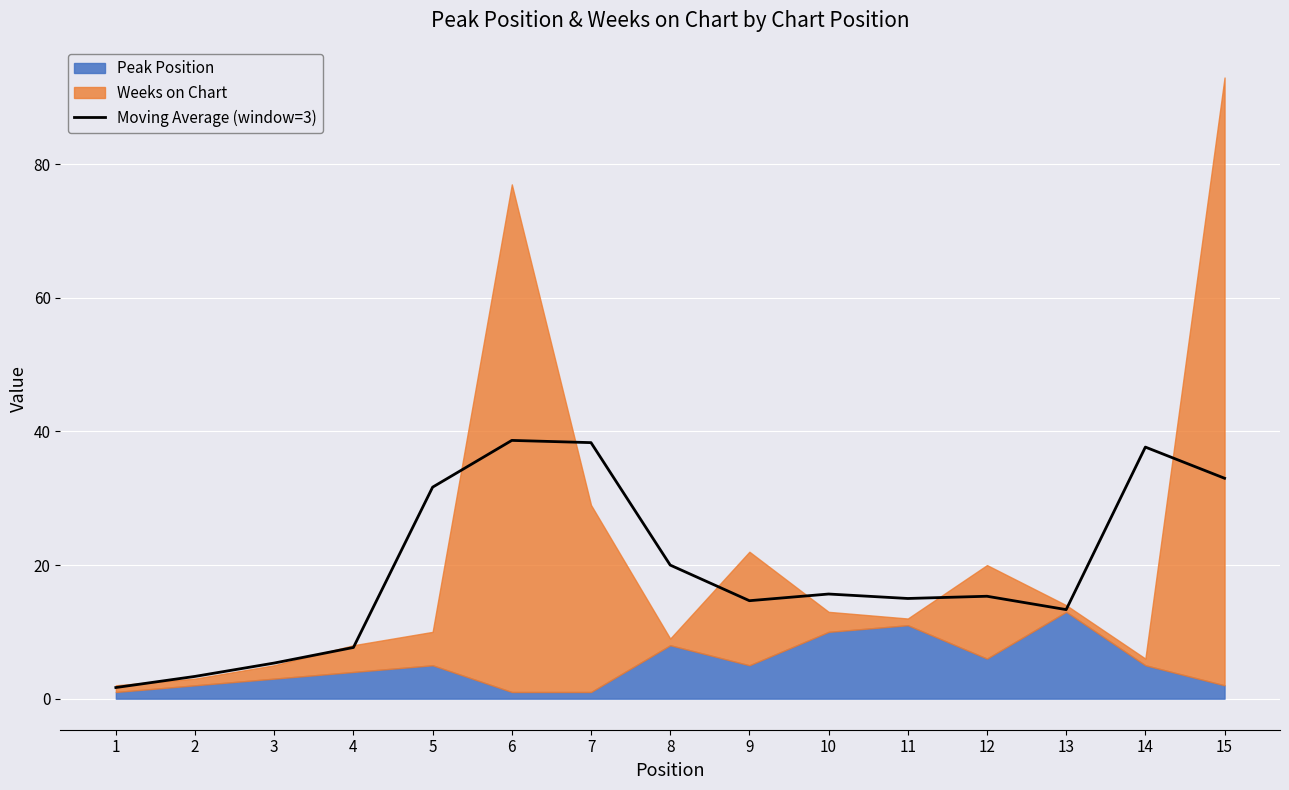

Count the number of values greater than 15.

8